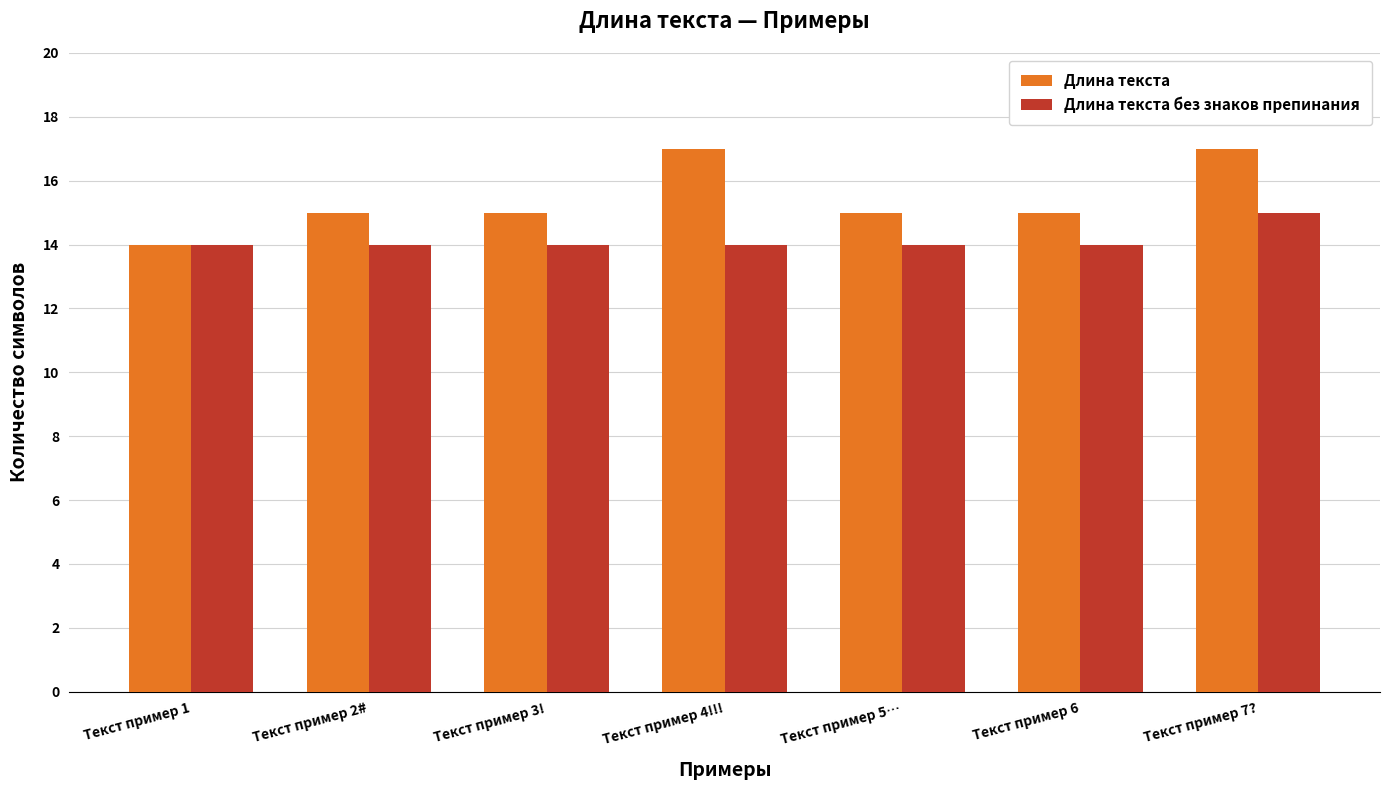

Reading left to right, what are all the values shown in this chart?

Длина текста: 14	15	15	17	15	15	17
Длина текста без знаков препинания: 14	14	14	14	14	14	15